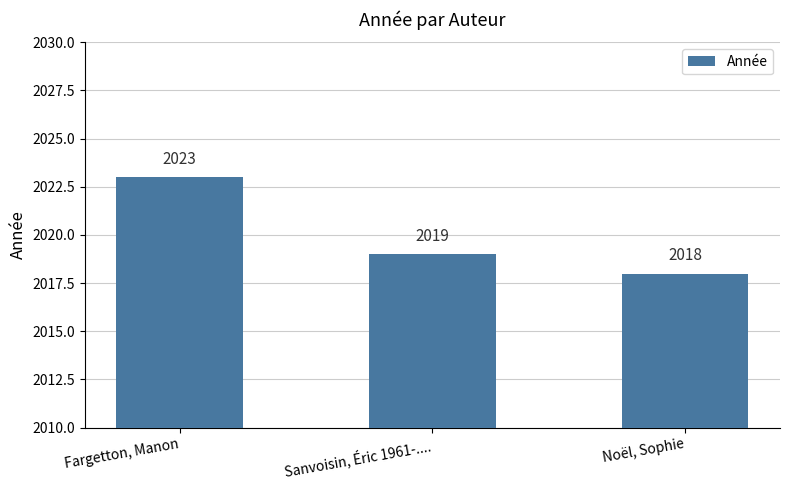

What is the smallest value displayed?

2018